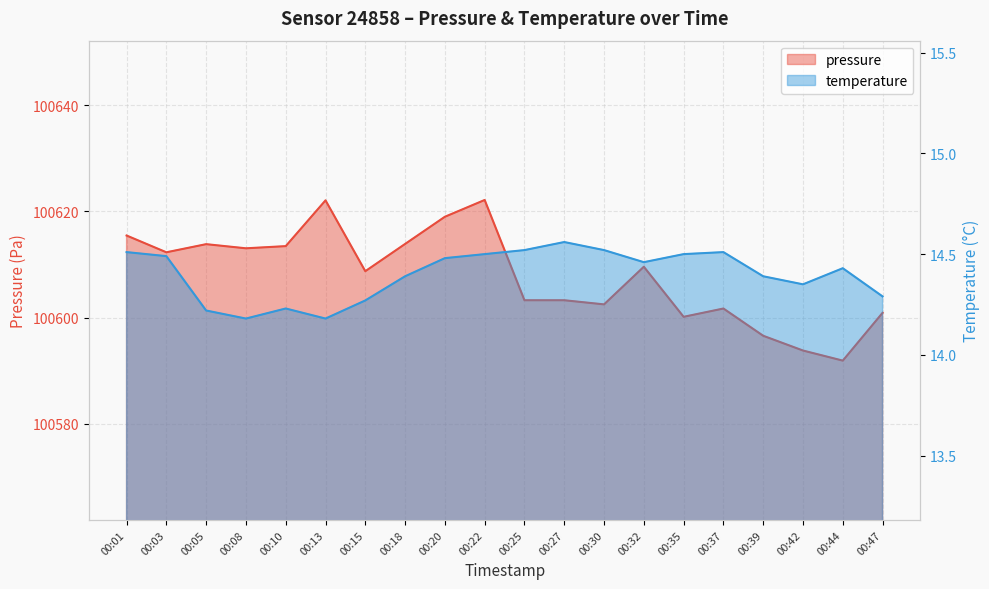

True or false: pressure and temperature intersect in this chart.

False